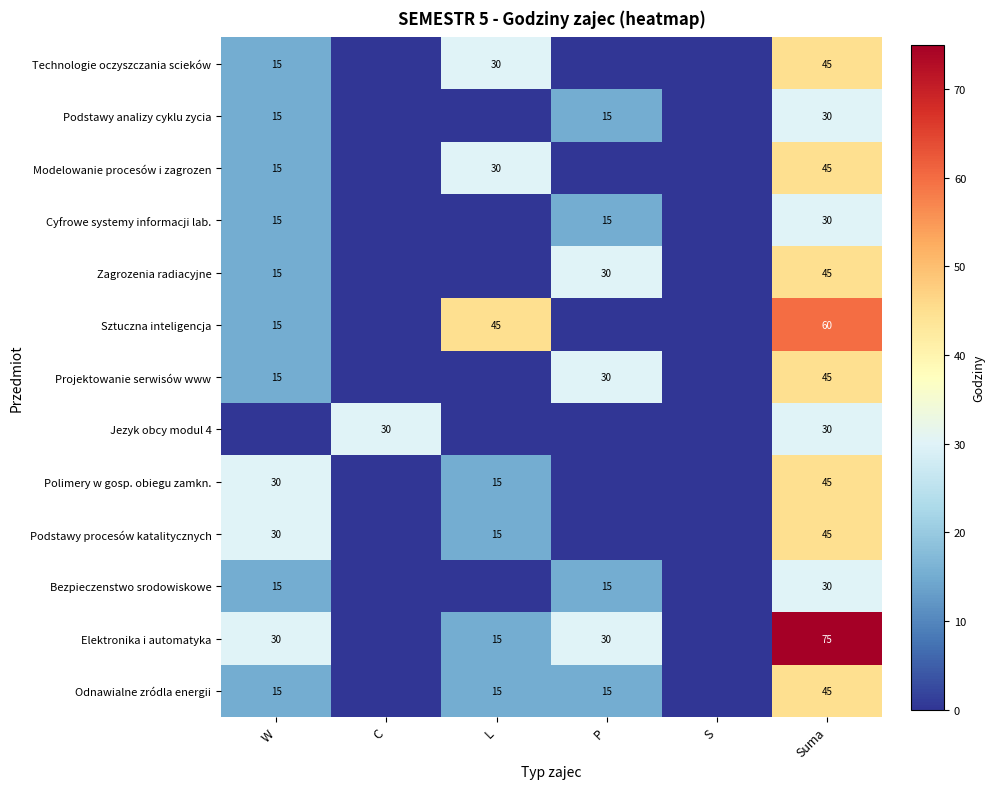

Is the value of Jezyk obcy modul 4 at Suma greater than the value of Projektowanie serwisów www at W?

Yes